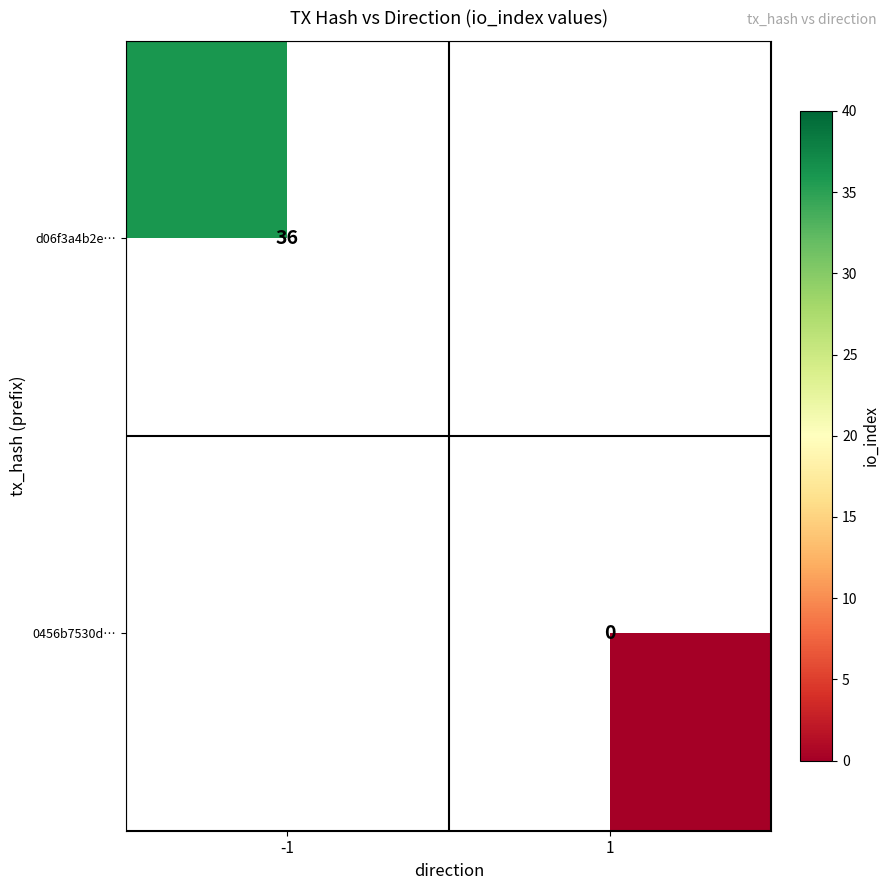

The value of d06f3a4b2e… at -1 is 50. True or false?

False